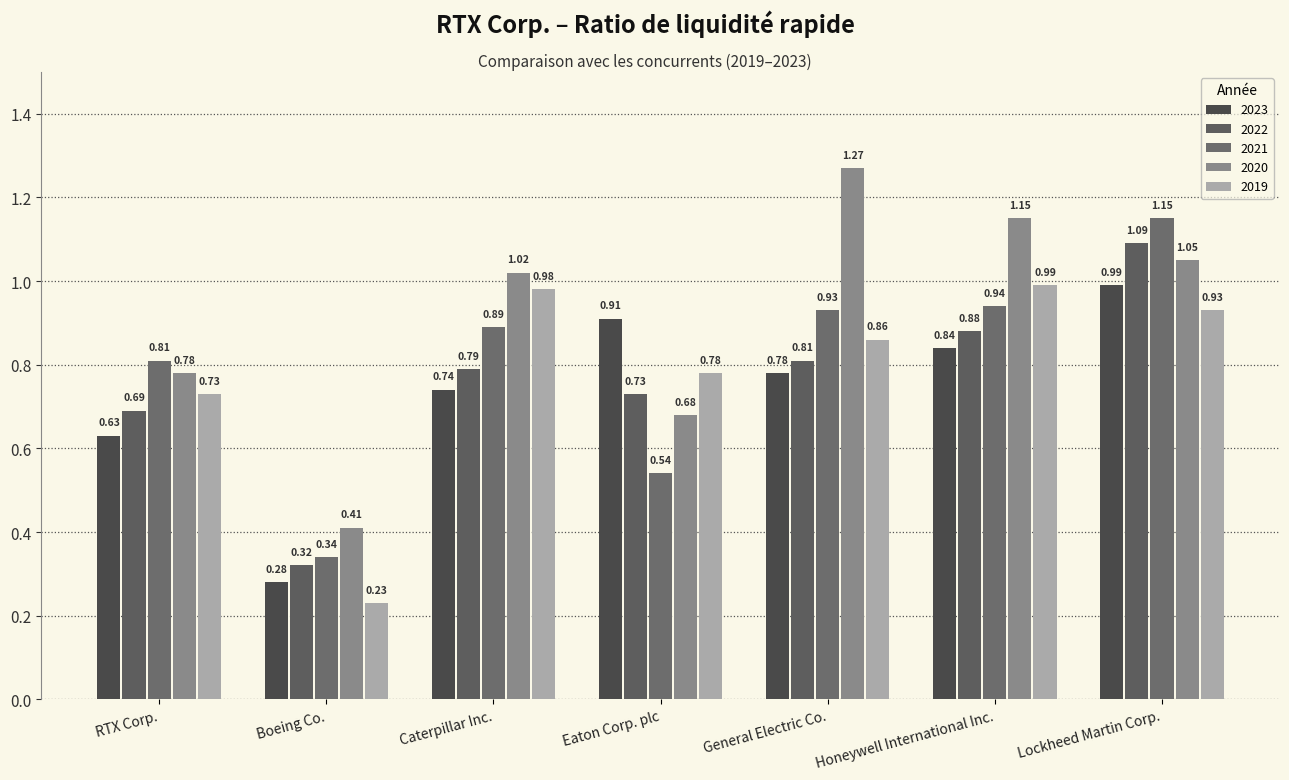

How many bars are there in total?

35